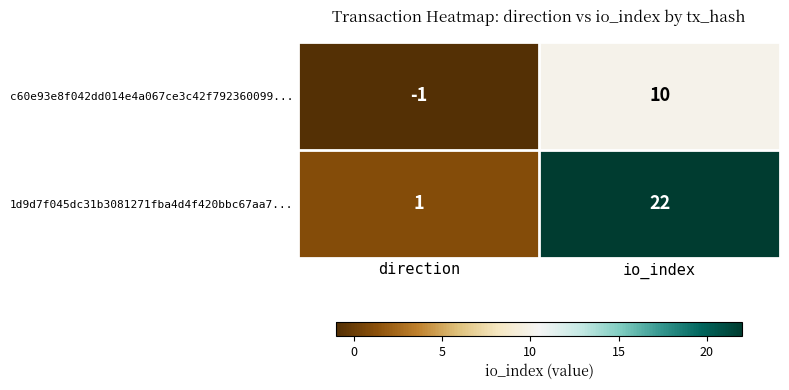

List the series in order of their peak value, highest first.

1d9d7f045dc31b3081271fba4d4f420bbc67aa7..., c60e93e8f042dd014e4a067ce3c42f792360099...